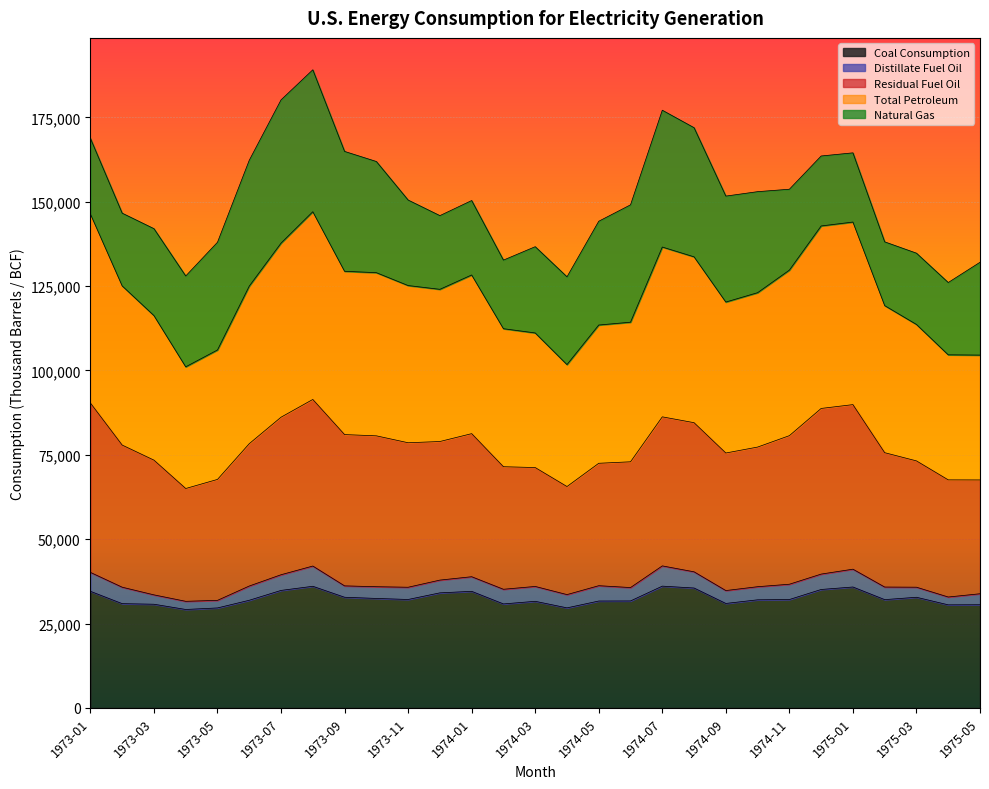

True or false: Coal Consumption and Residual Fuel Oil intersect in this chart.

False